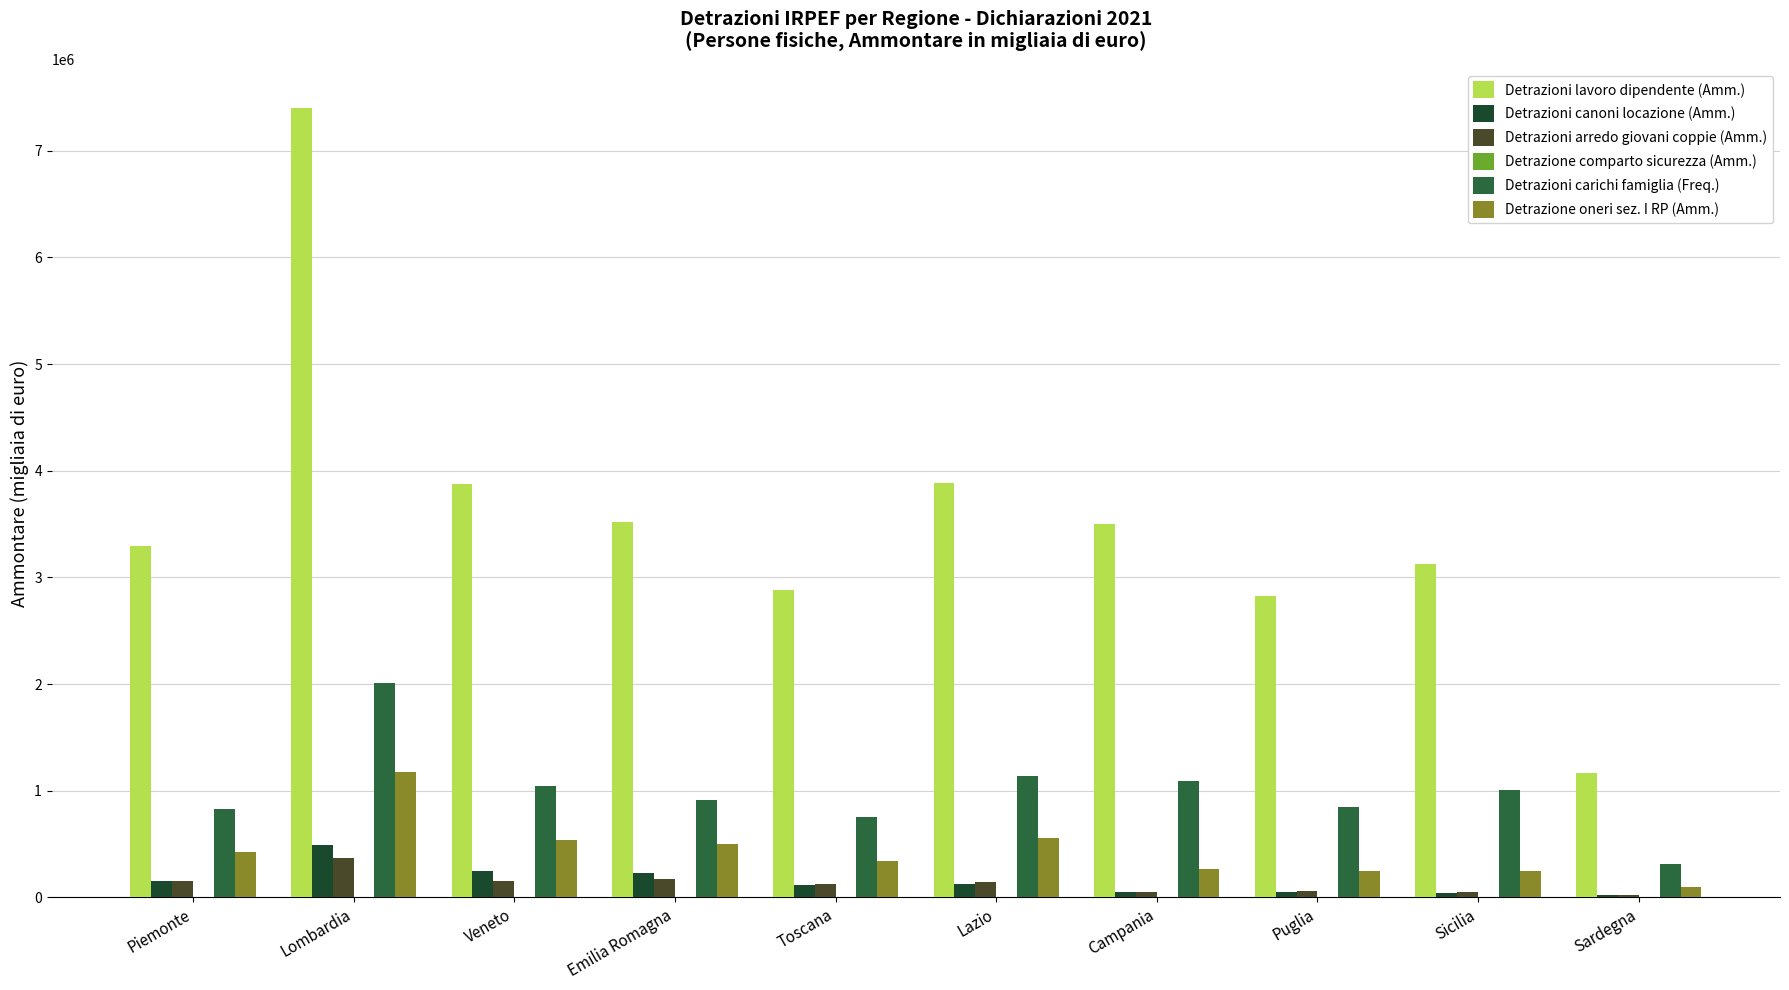

How many groups of bars are there?

10